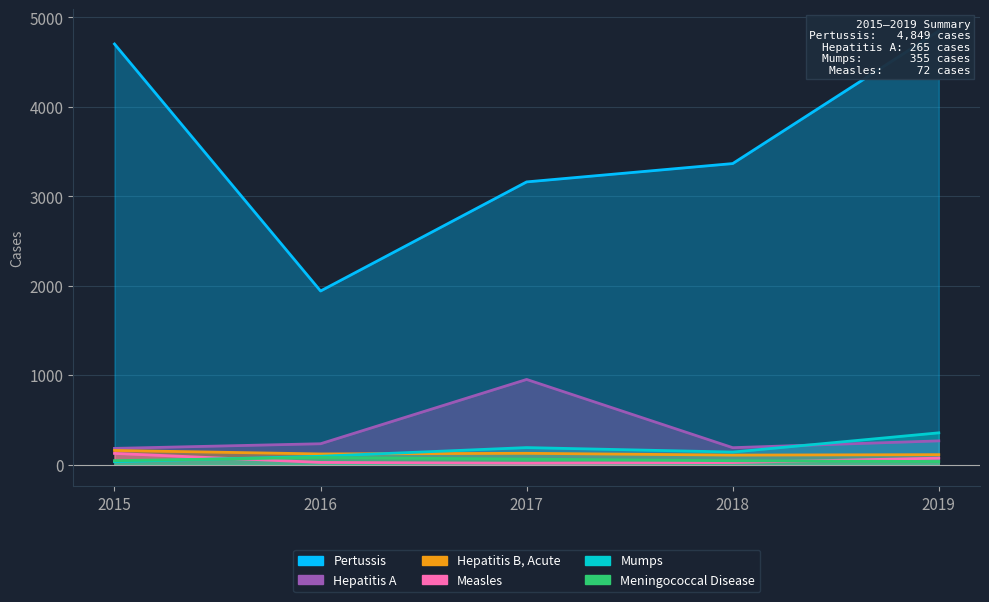

What is the total value across all series at 2019?

837